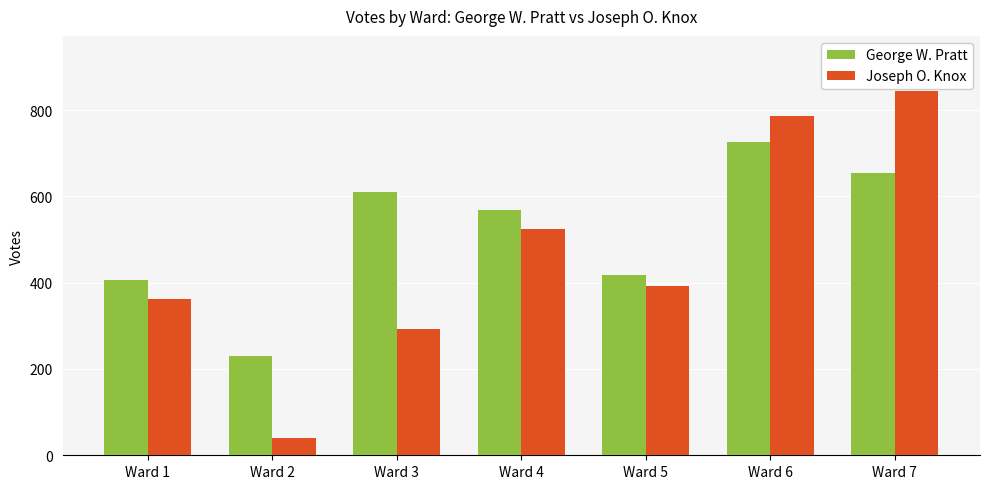

How many data points does each series have?

7